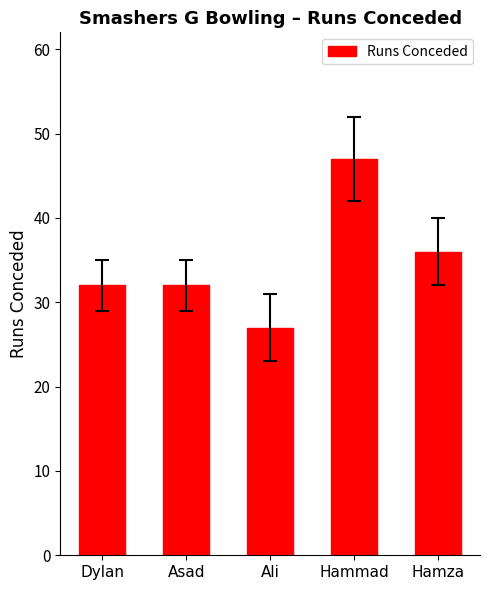

Reading left to right, list all the values displayed in this chart.

32	32	27	47	36